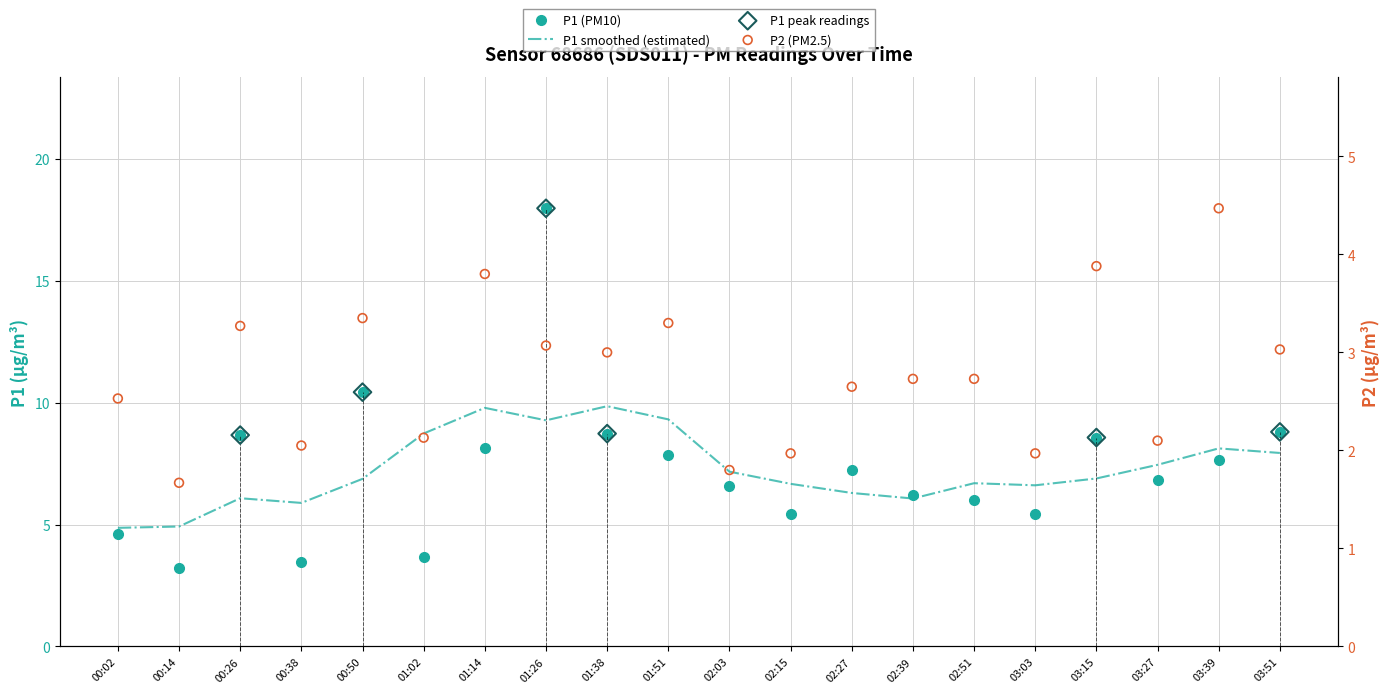

Which series reaches the maximum Y coordinate?

P1